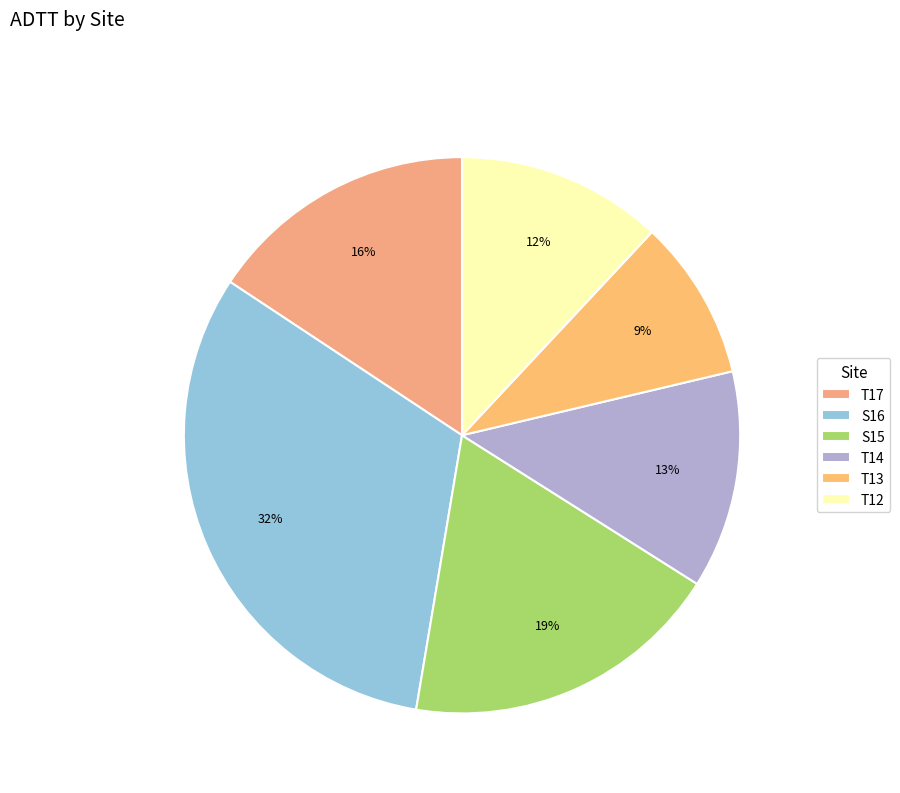

The T13 slice represents 16% of the pie. True or false?

False